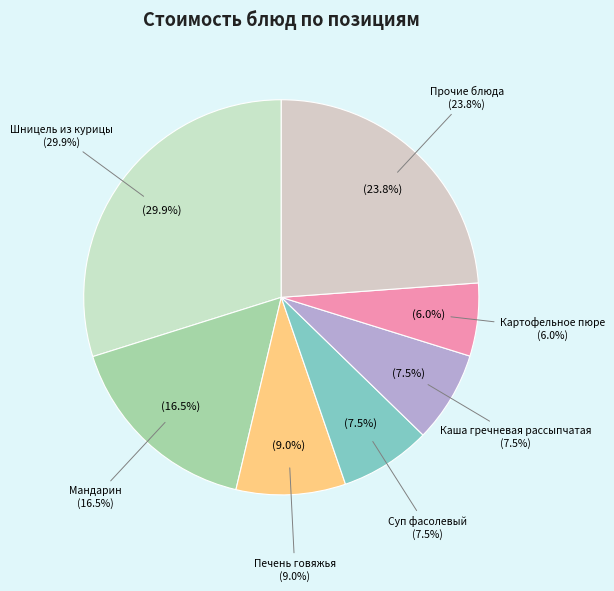

What percentage is the Шницель из курицы slice, to the nearest percent?

30%